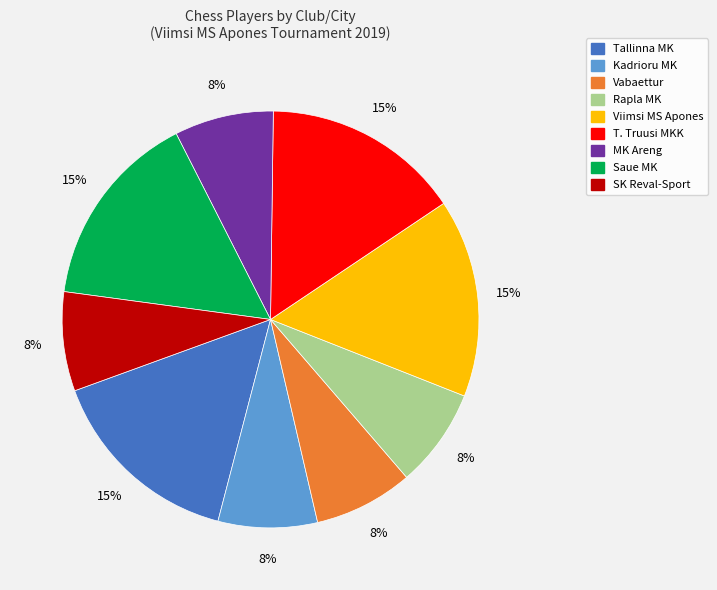

Which has a higher value, Tallinna MK or Vabaettur?

Tallinna MK